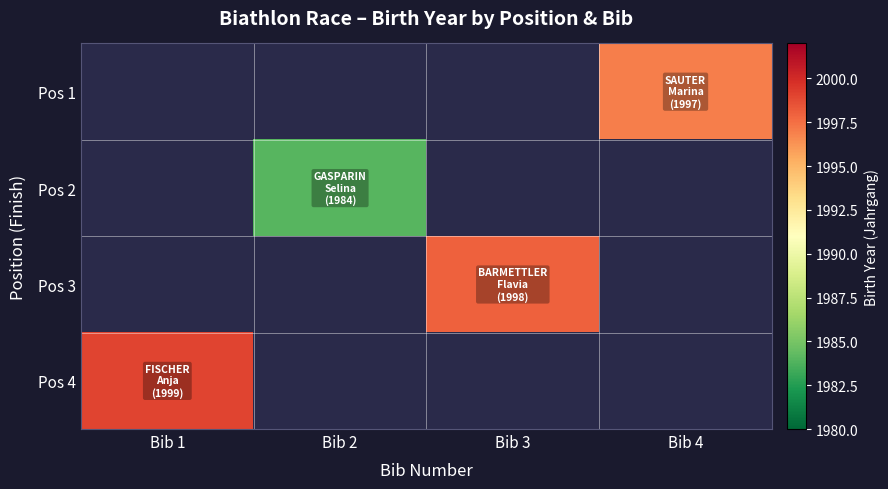

Which has a higher value, Bib 3 or Bib 1?

Bib 1